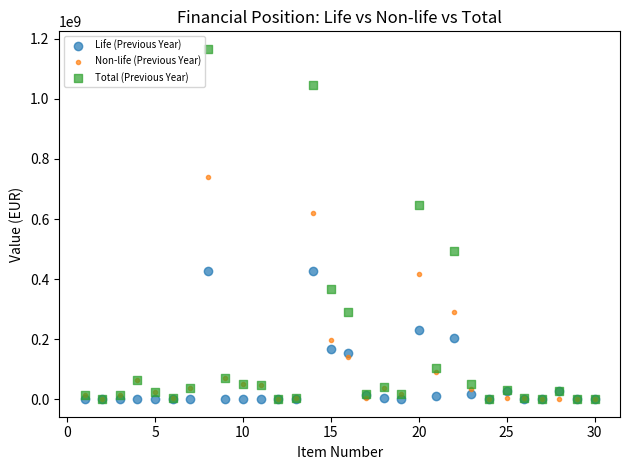

In the Total (Previous Year) series, what Y value is closest to 583336380?

647934200